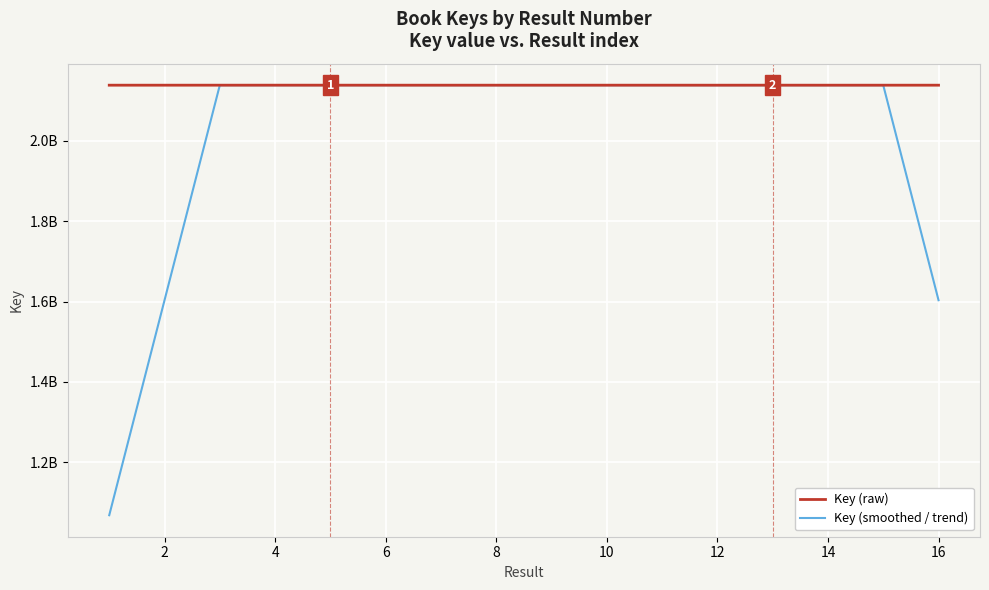

True or false: Key (smoothed / trend) and Key (raw) cross at least once.

True